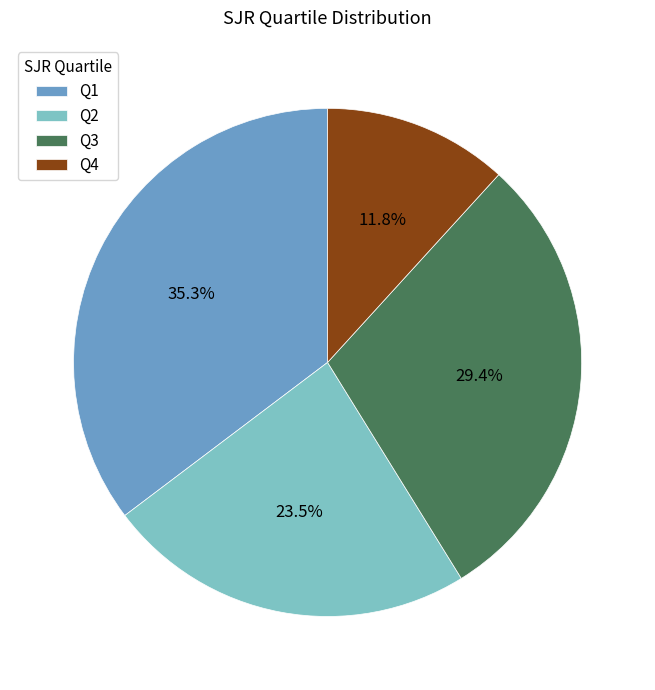

How many slices are in this pie chart?

4